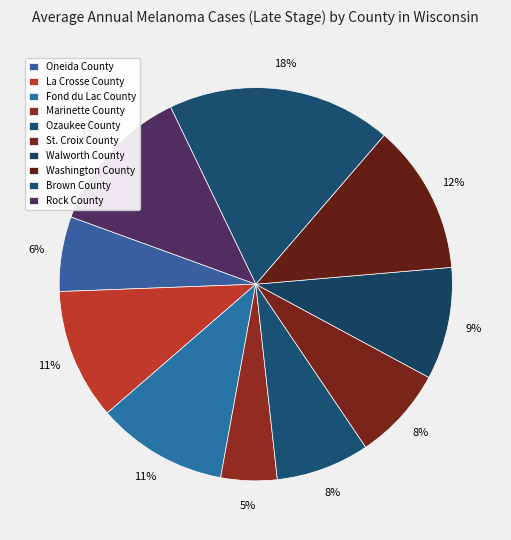

Which has a higher value, Oneida County or Marinette County?

Oneida County